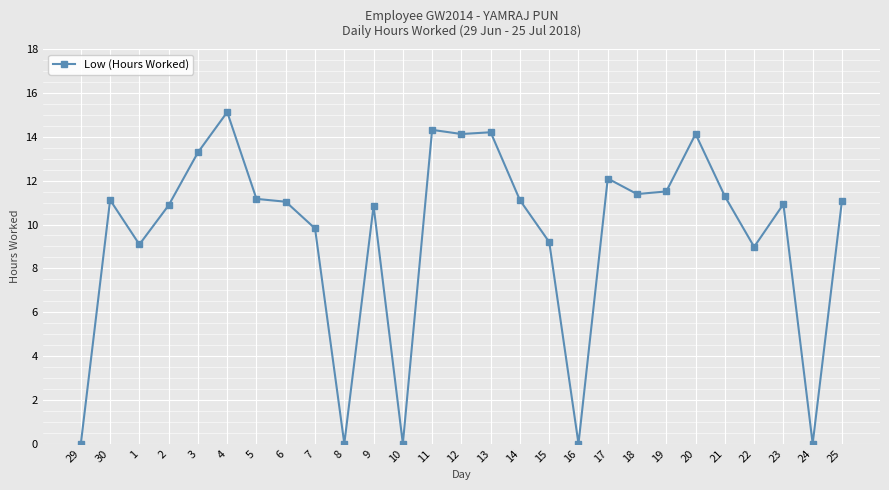

What is the average value?

9.5